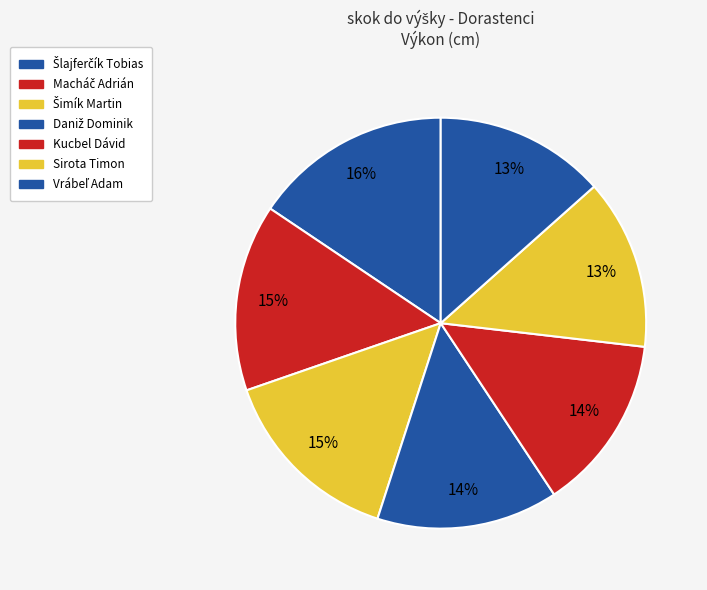

What is the change in value from Šlajferčík Tobias to Sirota Timon?

-25